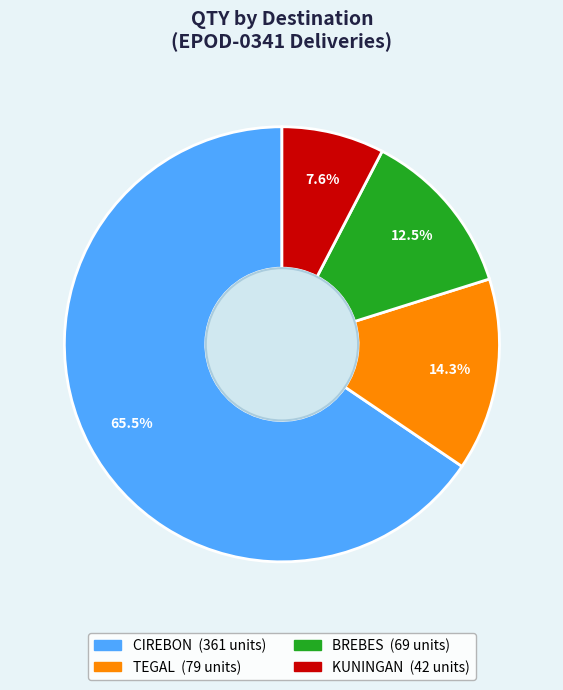

Is there a majority slice in this chart?

Yes